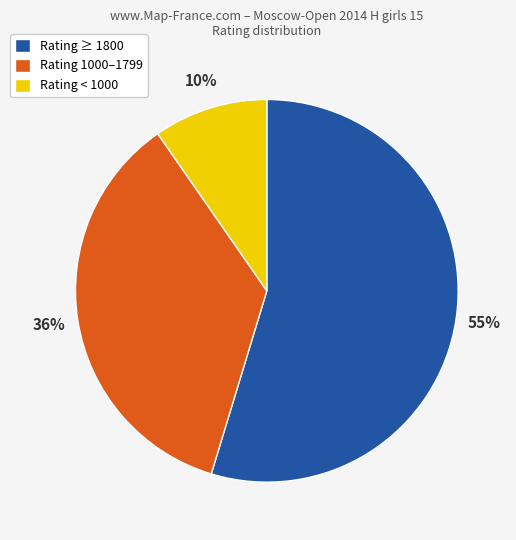

To the nearest percent, what is the difference between the largest and smallest slice percentages?

45%